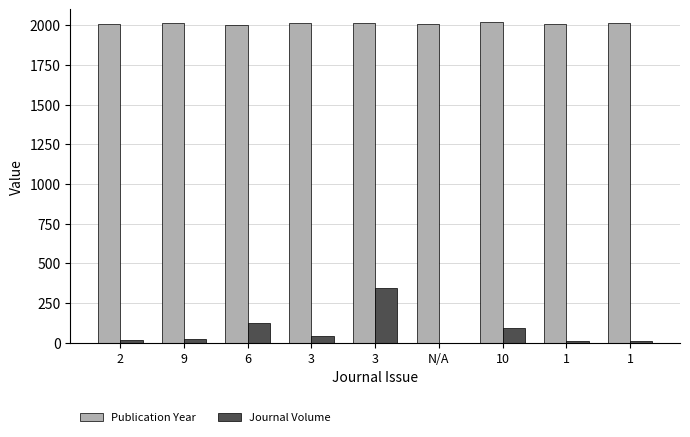

What is the label of the 5th bar from the right?

3